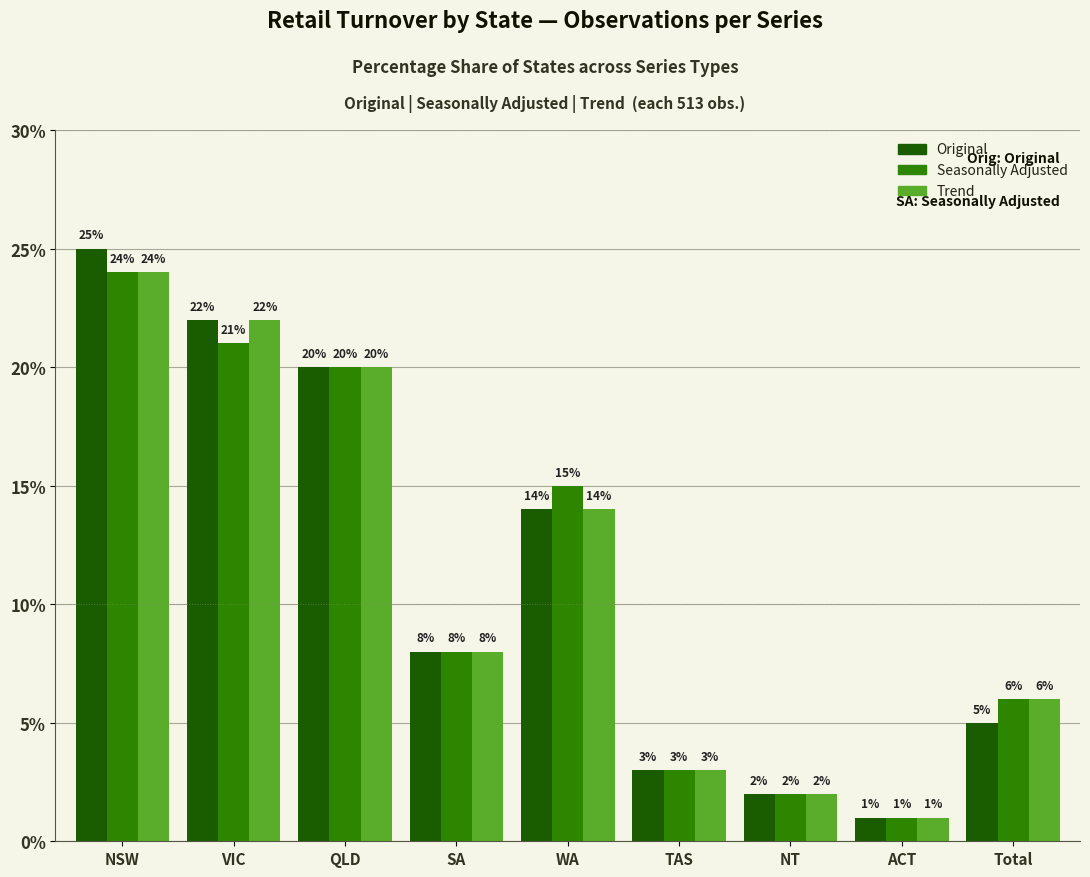

What is the value of the Seasonally Adjusted bar at the 6th from the left?

3